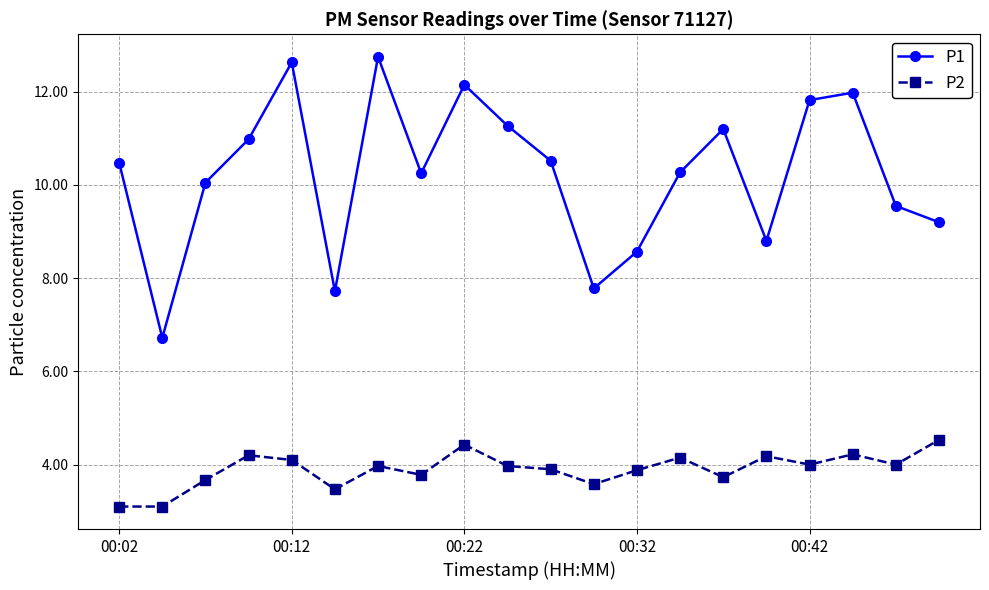

Rank the series by their average value, from lowest to highest.

P2, P1